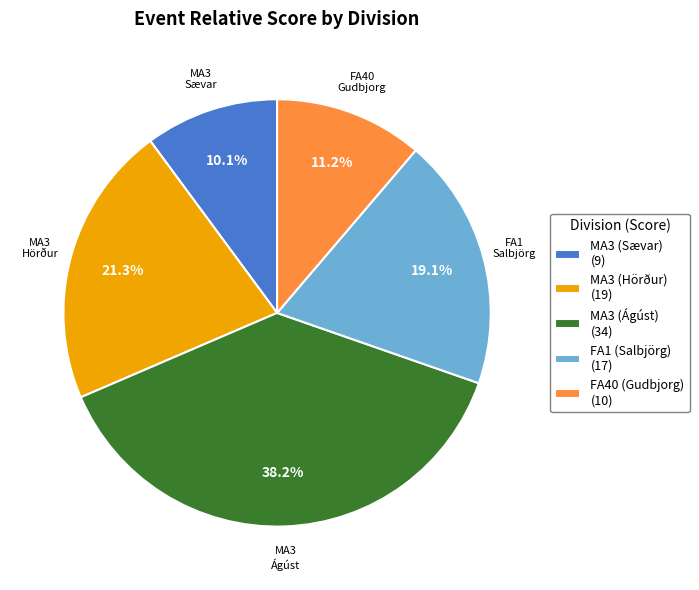

What is the largest slice in the pie chart?

MA3 (Ágúst) (34)